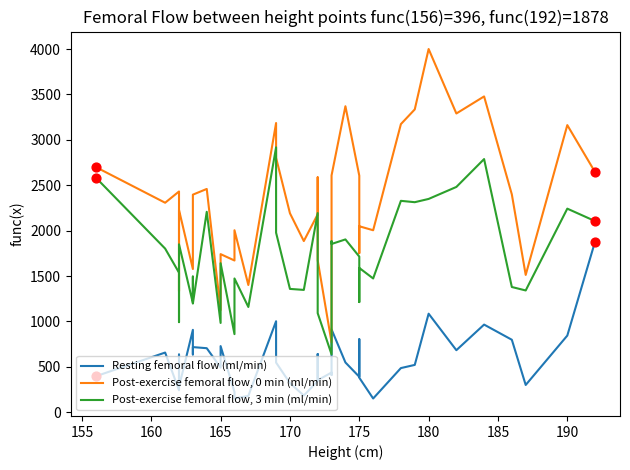

At how many categories does at least one series exceed 3923?

1